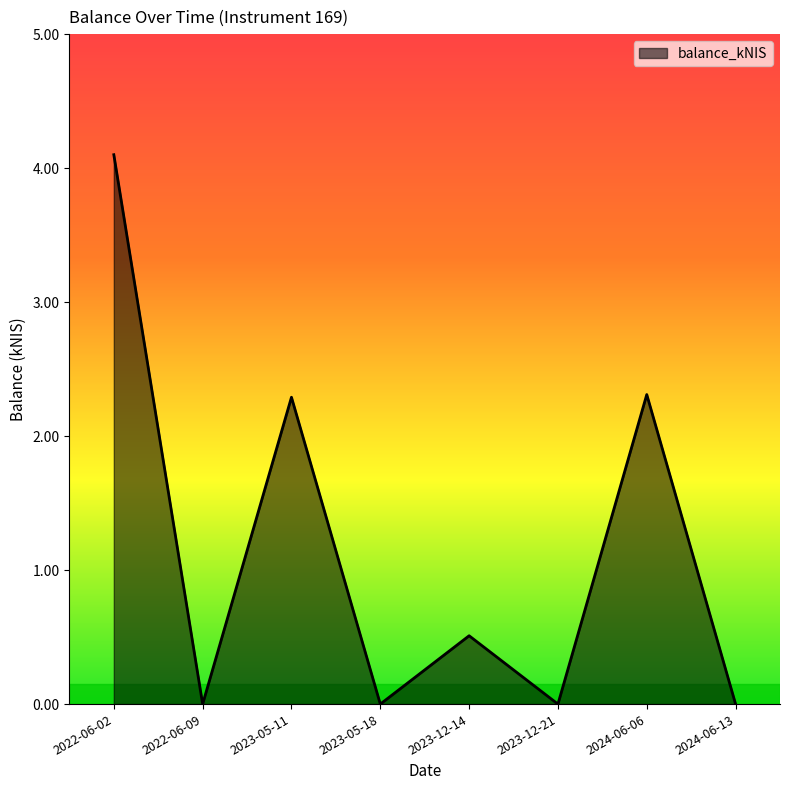

What position from the right is 2022-06-09?

7